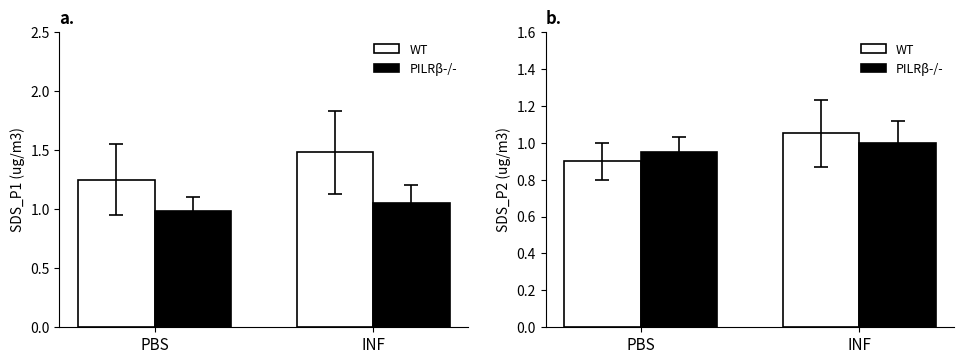

What is the value of the PILRβ-/- bar at the 1st from the left?

0.9